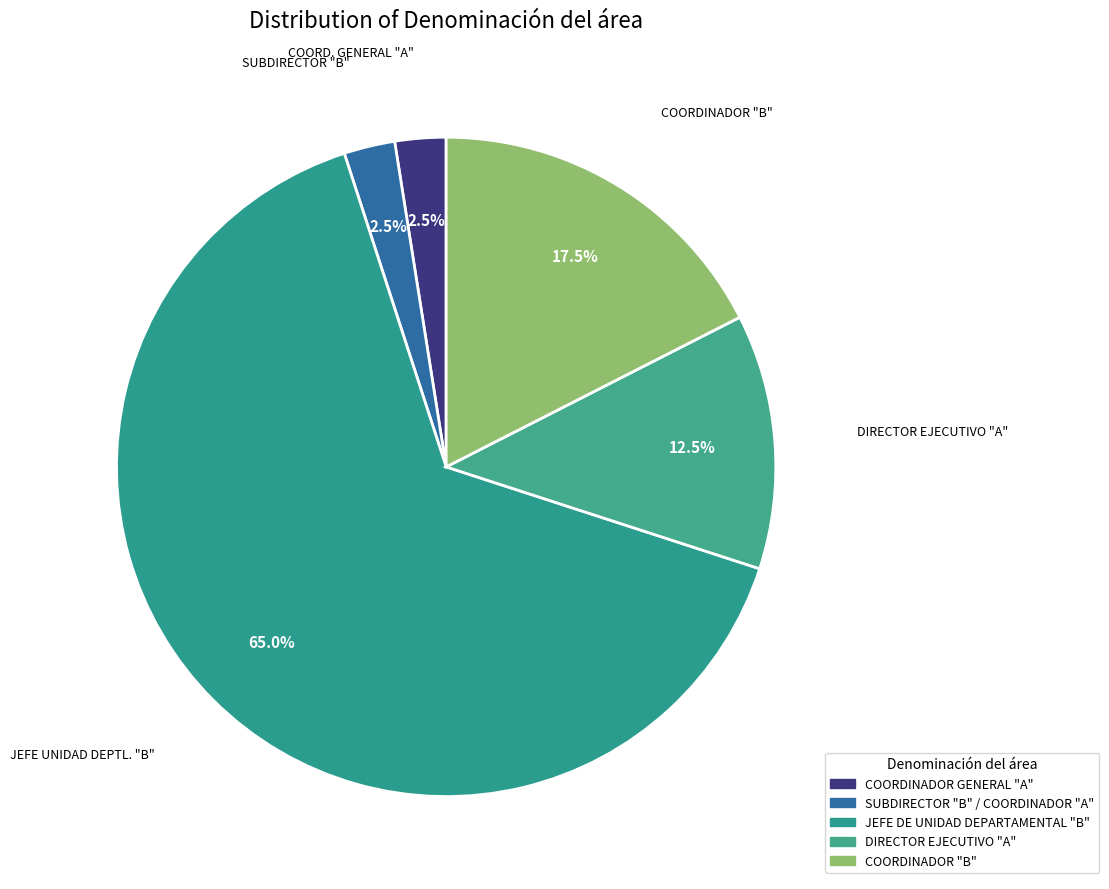

Which category has the biggest portion of the pie?

JEFE DE UNIDAD DEPARTAMENTAL "B"